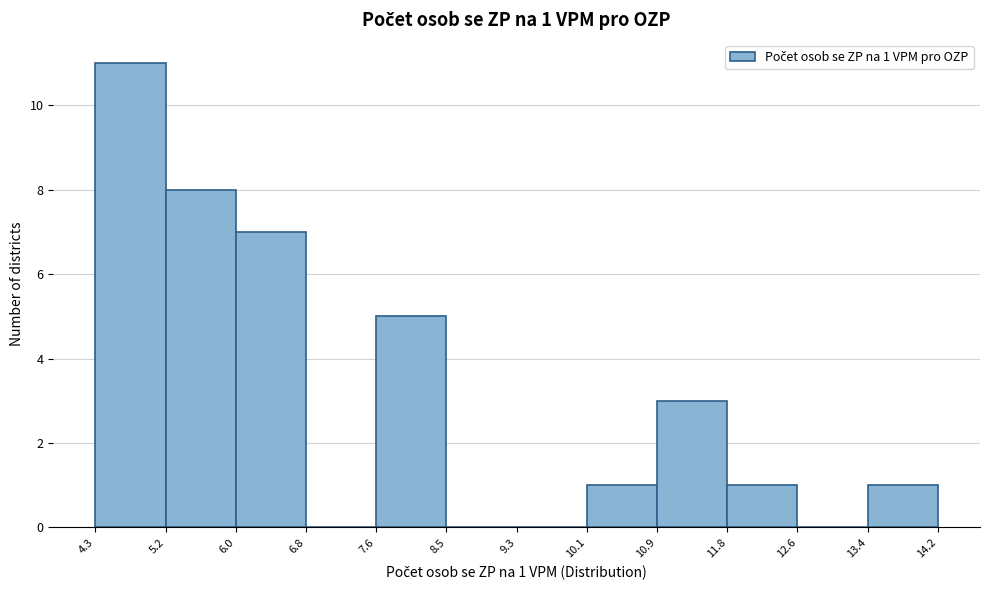

Which range on the x-axis has the tallest bar?

4.3 to 5.2